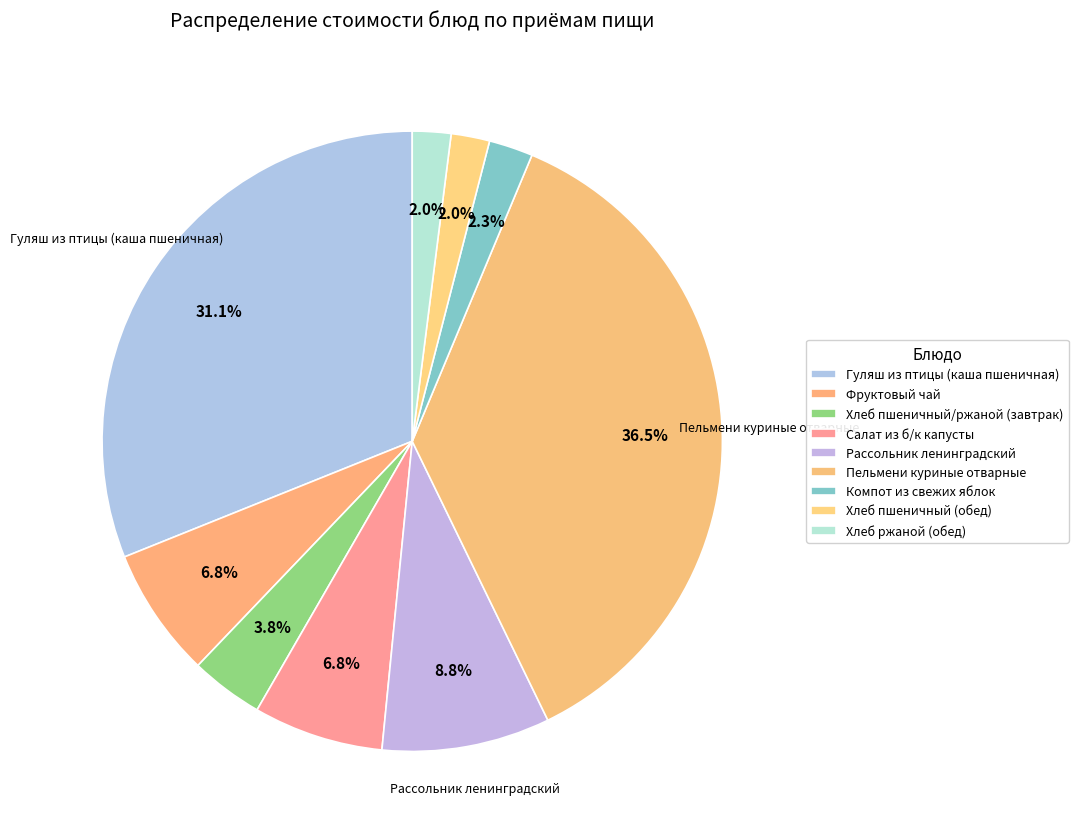

Which slice is the largest?

Пельмени куриные отварные